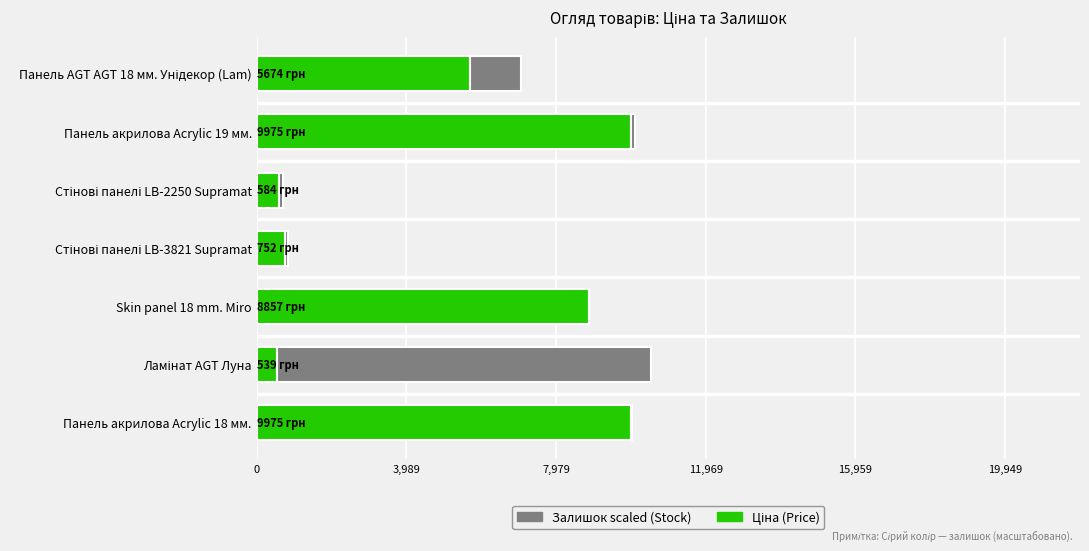

Is it true that Ціна (Price) equals 17773.0 at Панель акрилова Acrylic 19 мм.?

False